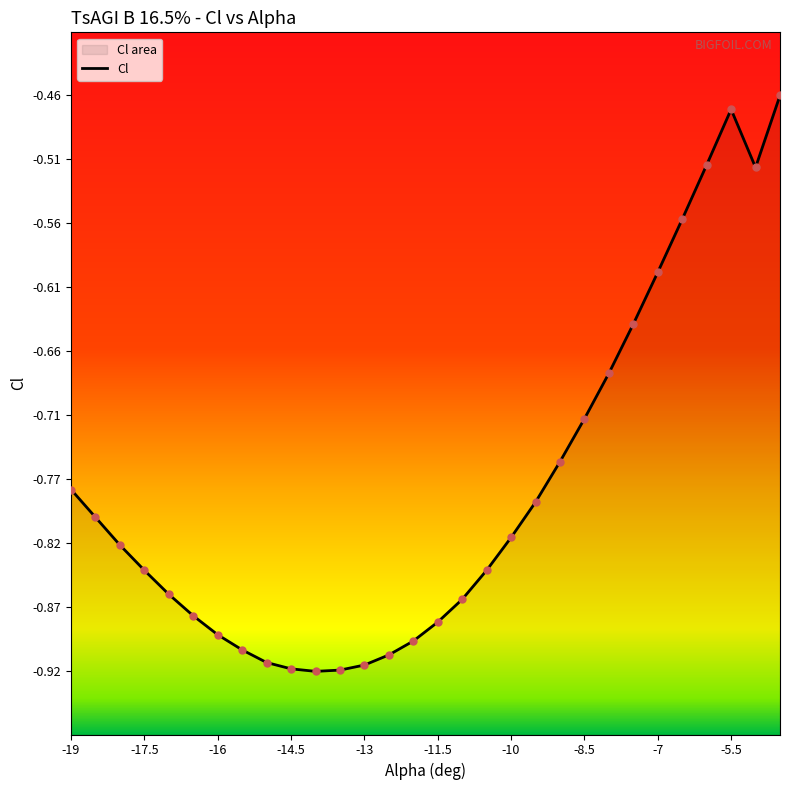

Which has a higher value, -16 or -14.5?

-16